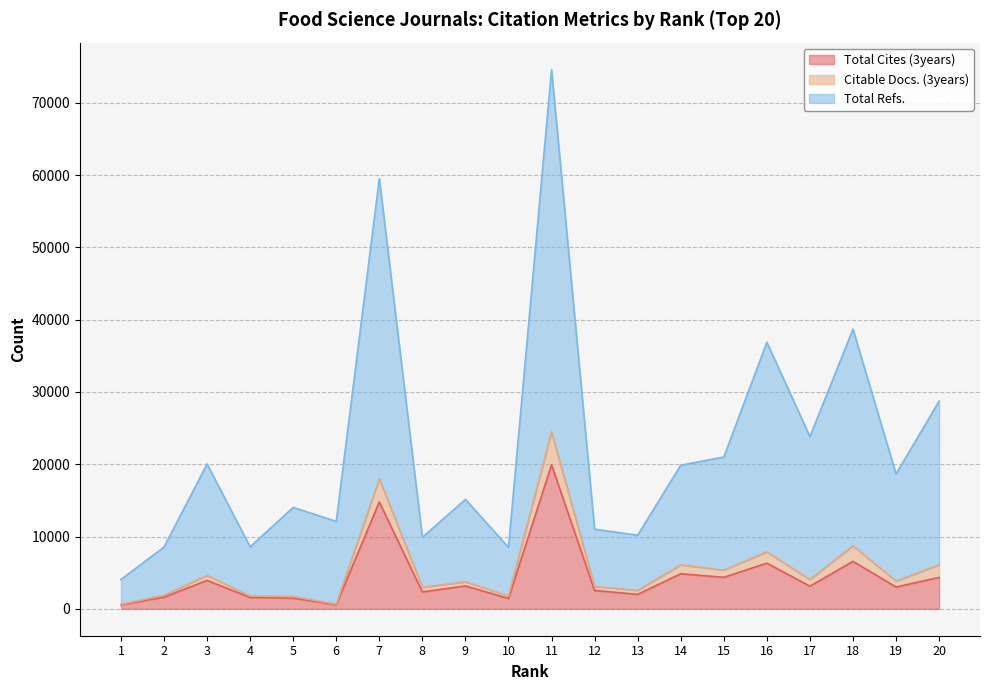

Between 2 and 14, which series saw the biggest shift?

Total Refs.